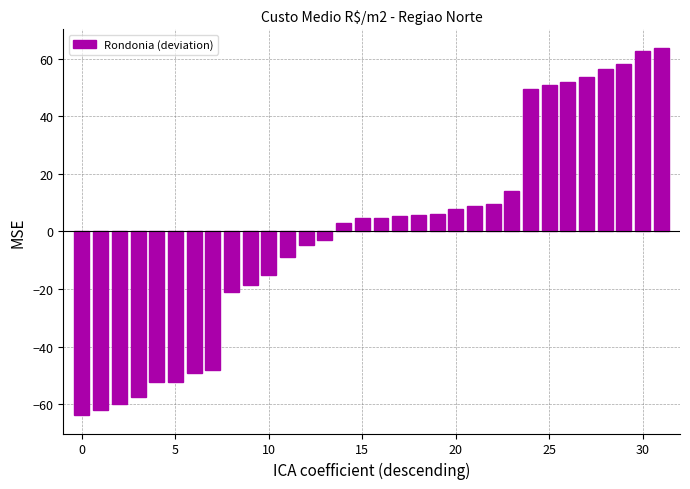

How many values are above zero?

18